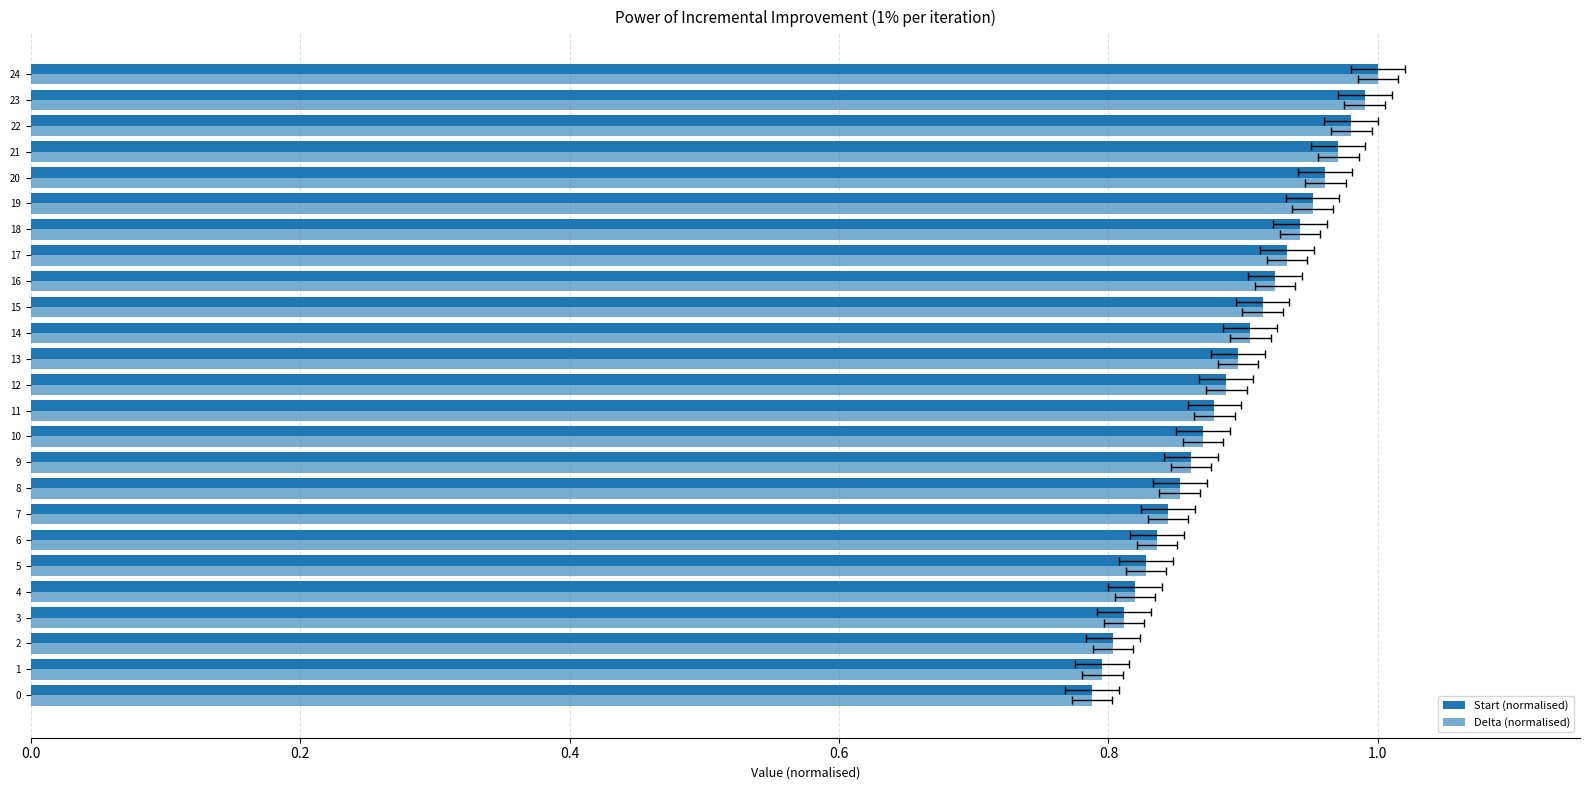

The value of Start (normalised) at 19 is 0.3. True or false?

False